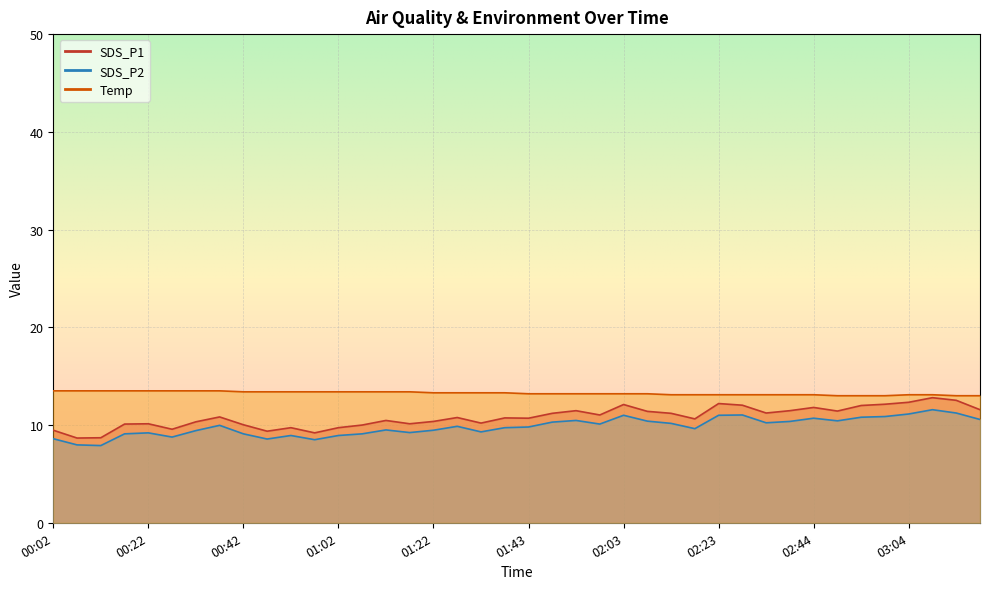

What is the average value of the SDS_P1 series?

10.8